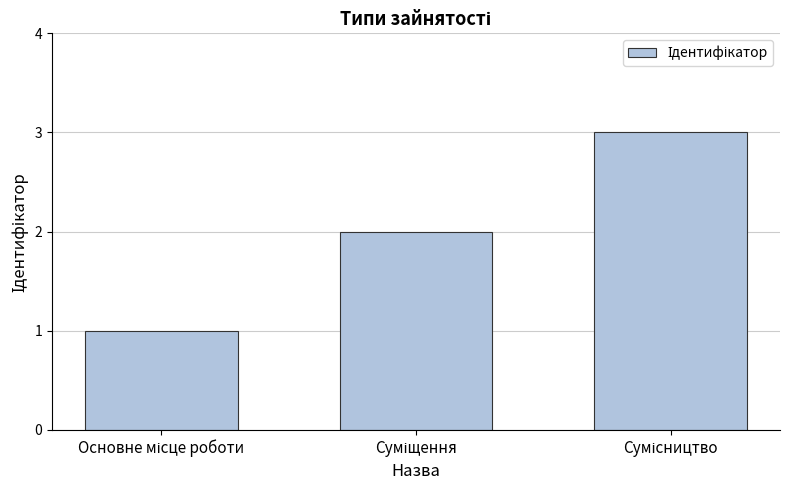

What is the greatest value displayed?

3